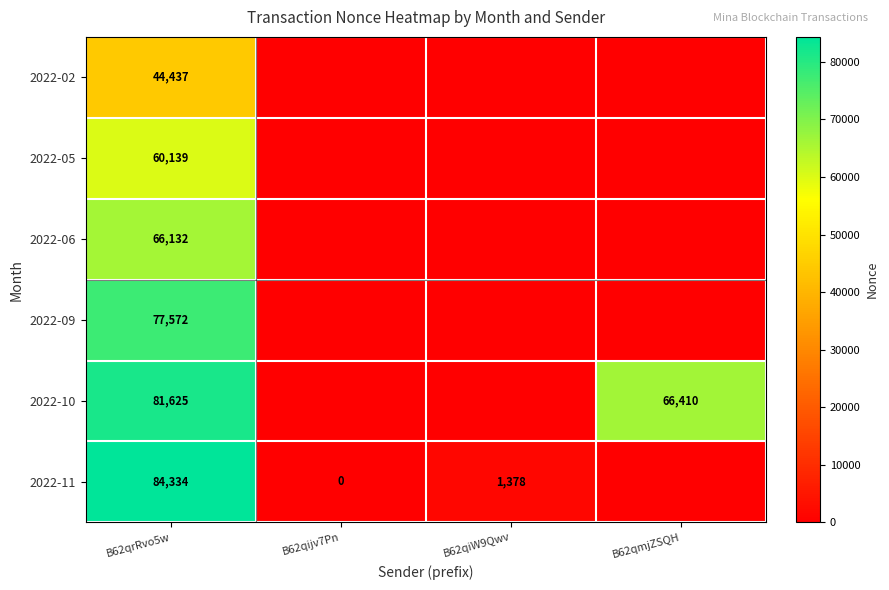

What is the greatest value displayed?

84334.3